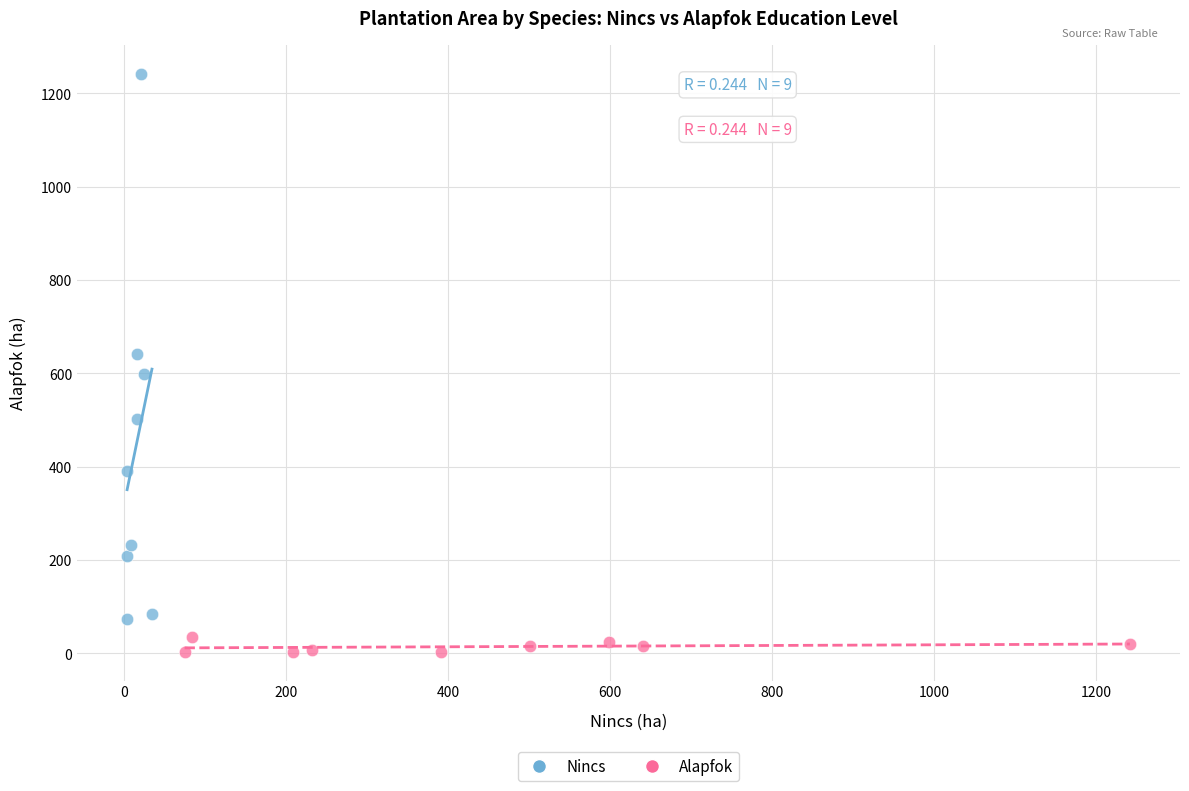

Which series reaches the maximum Y coordinate?

Nincs